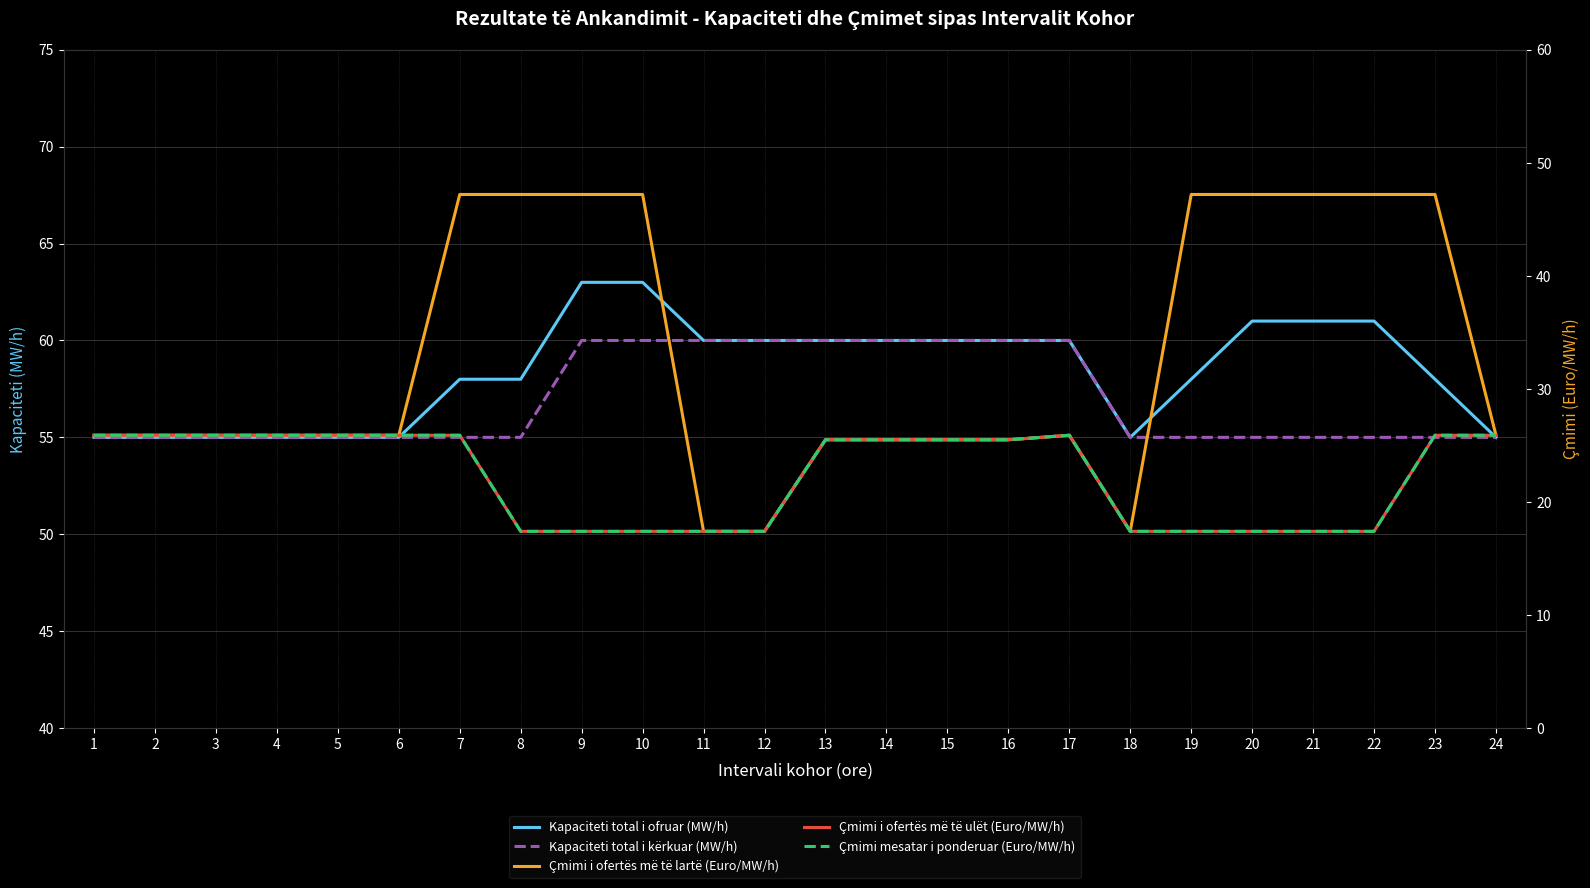

What is the approximate value of Kapaciteti total i kërkuar (MW/h) at 10?

60.0